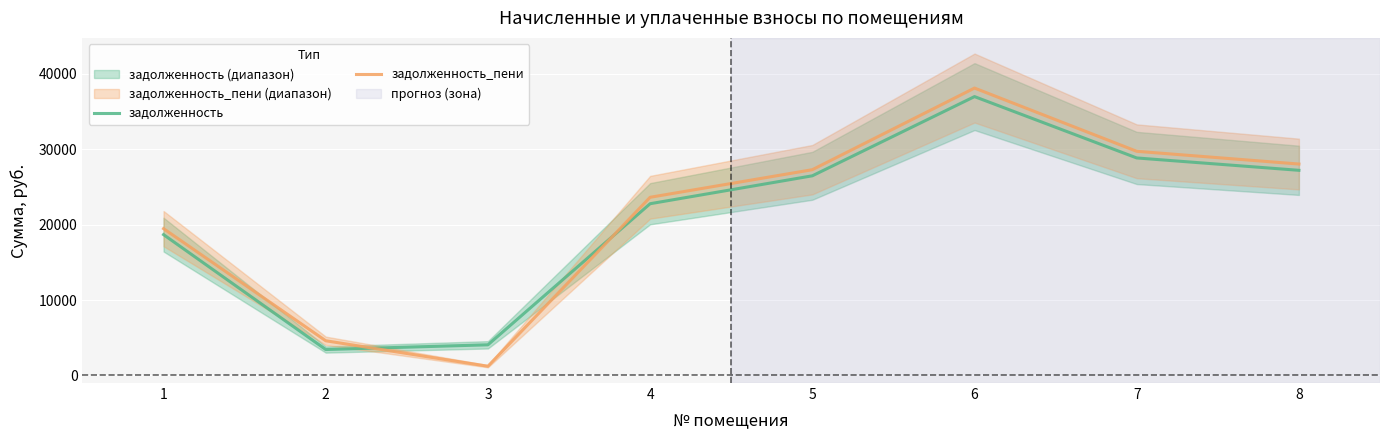

Where is the first local minimum for задолженность_пени?

3